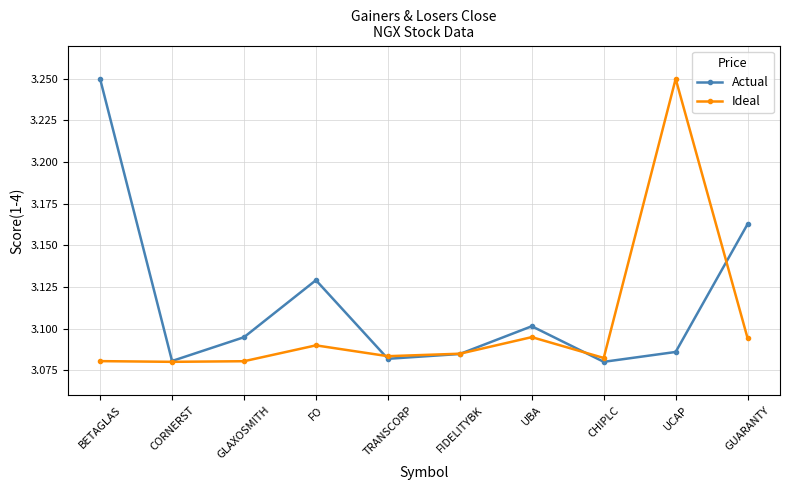

At which label does Actual reach its peak?

BETAGLAS